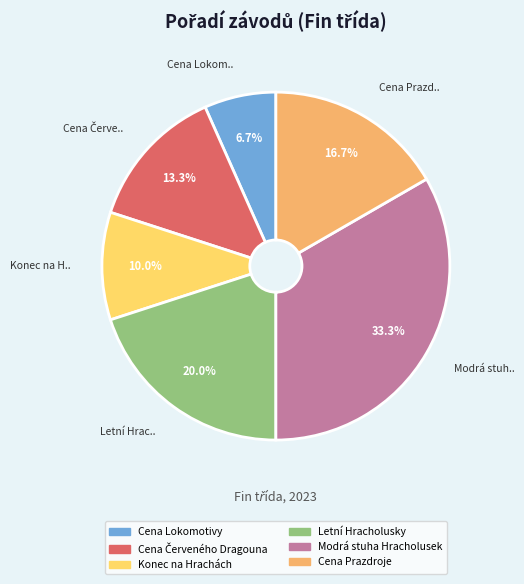

Does any single category account for the majority?

No